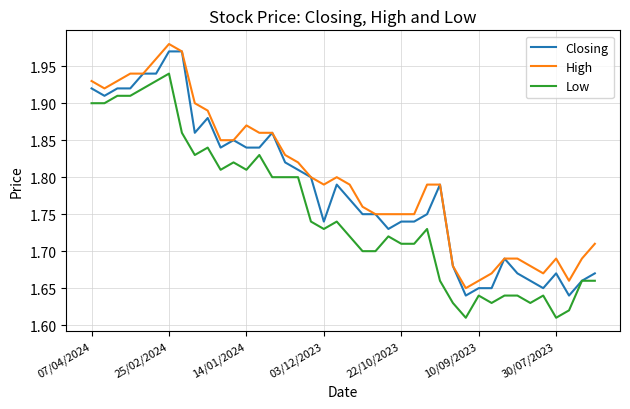

List the series in order of their overall mean, highest first.

High, Closing, Low